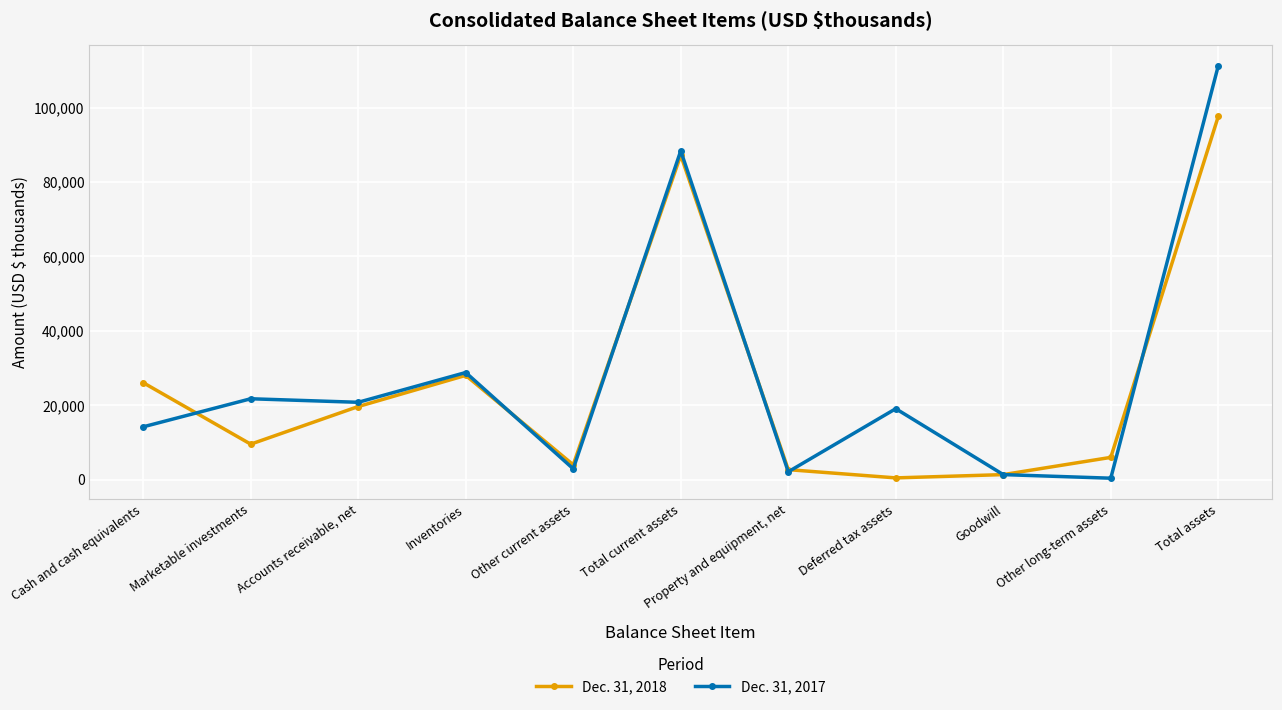

What is the value of the Dec. 31, 2018 point at the 3rd from the left?

19637